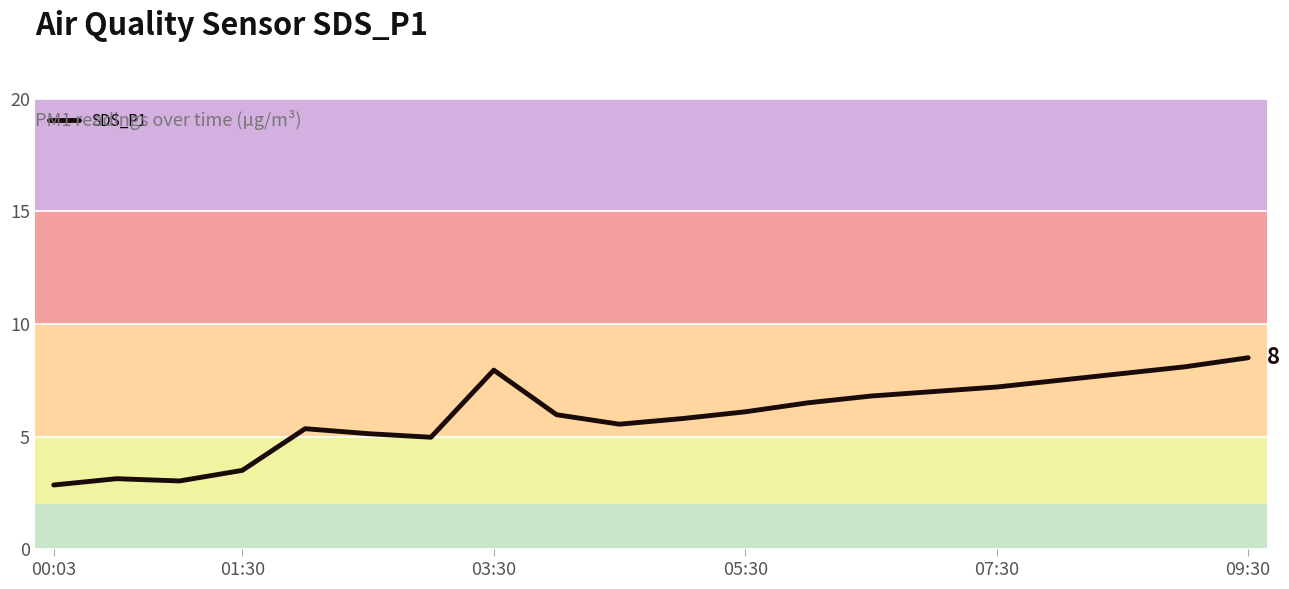

What is the maximum value shown in the chart?

8.5